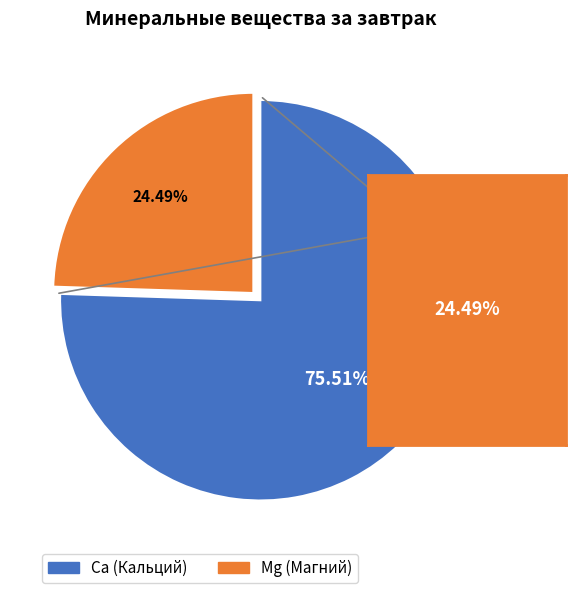

What percentage is the Ca slice, to the nearest percent?

76%